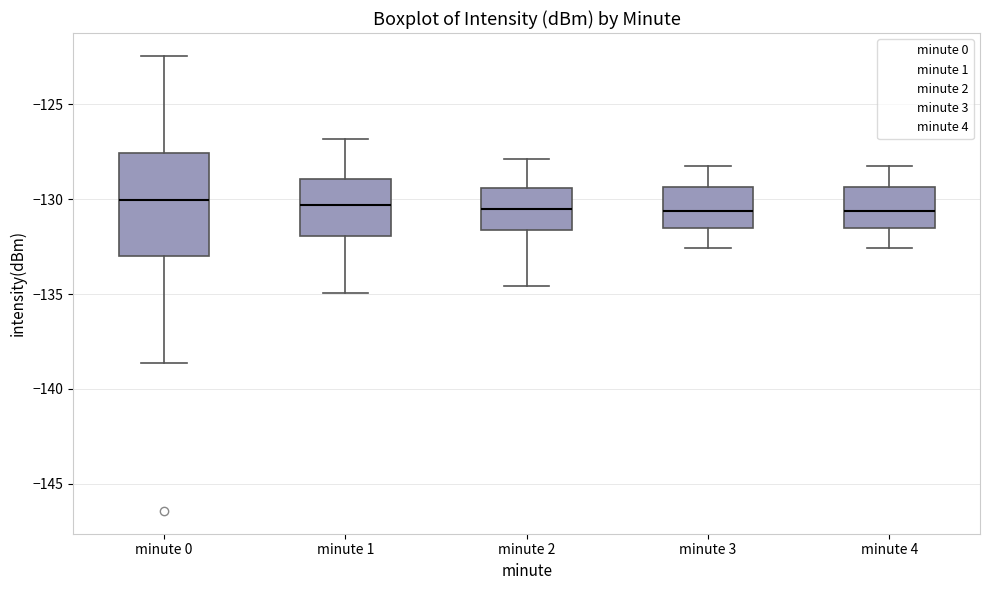

Where is the upper edge of the box for minute 1 on the y-axis? The values are not printed on the chart, so give them approximately, as read against the axis.

-129.0